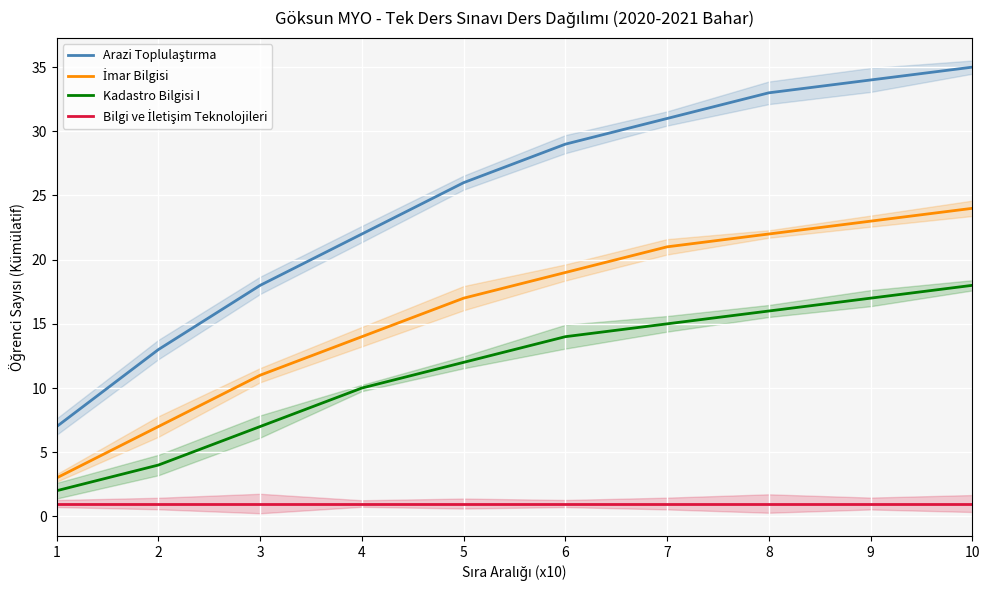

The İmar Bilgisi series shows 21 at 7. True or false?

True